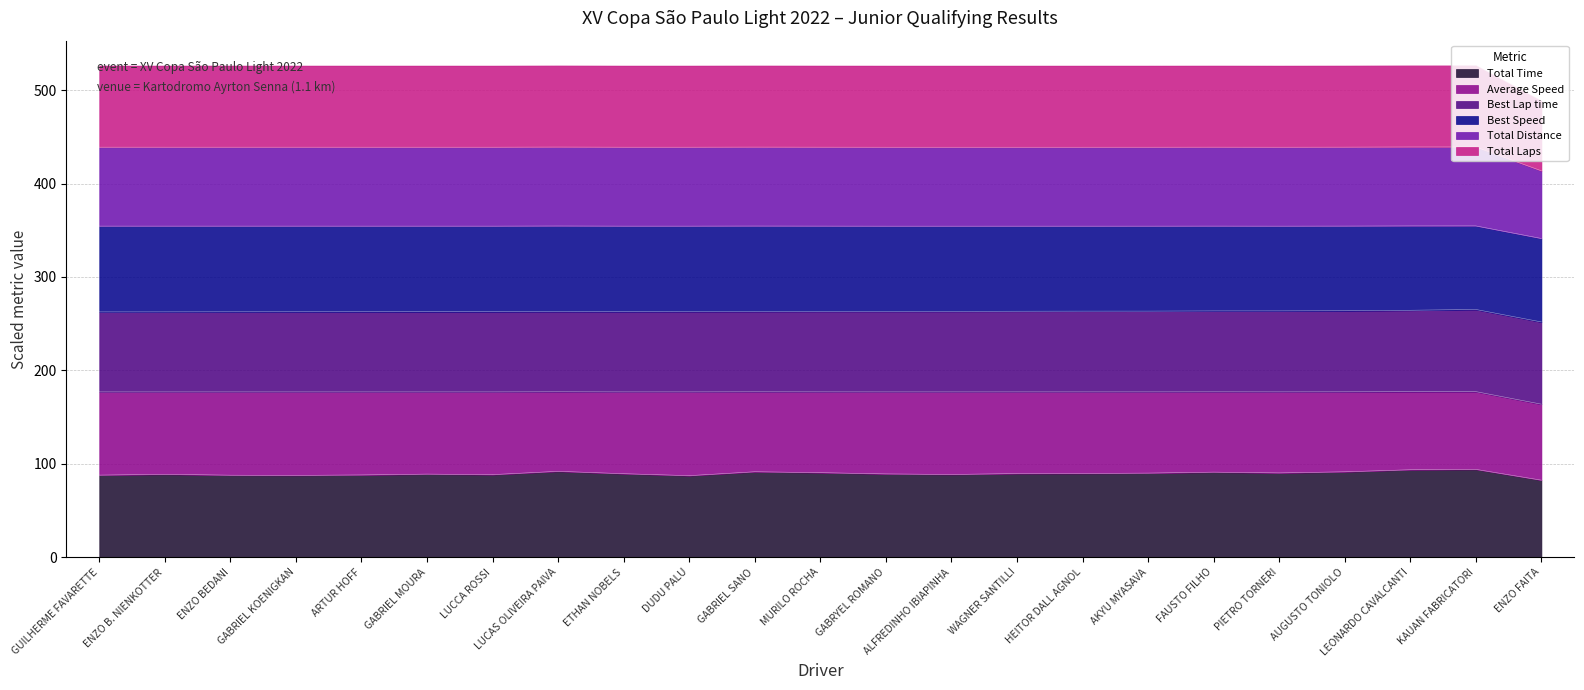

Where is Total Laps nearest to the value 426?

ENZO FAITA